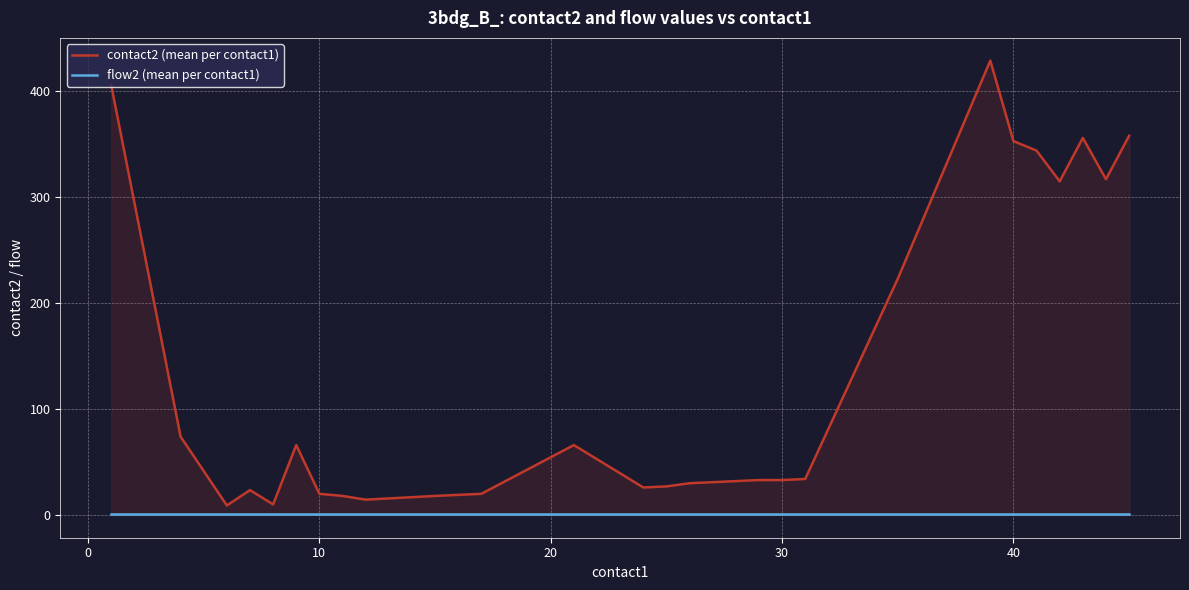

Rank the series by their average value, from lowest to highest.

flow2 (mean per contact1), contact2 (mean per contact1)